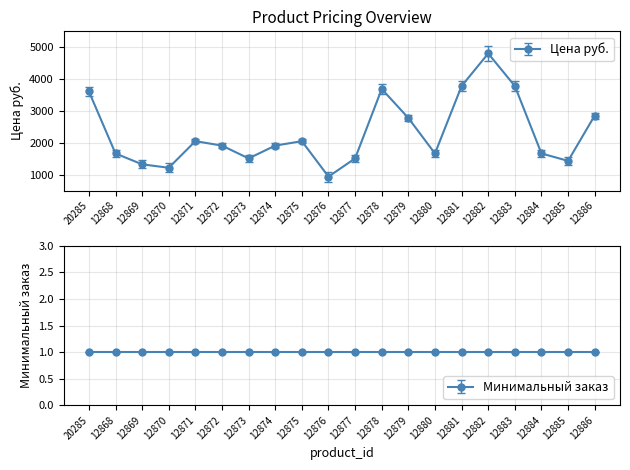

Reading left to right, list all the values displayed in this chart.

3615.3	1668.6	1328.7	1220.5	2054.8	1915.8	1514.1	1915.8	2054.8	942.4	1514.1	3692.5	2781.0	1668.6	3785.2	4804.9	3785.2	1668.6	1436.8	2858.2